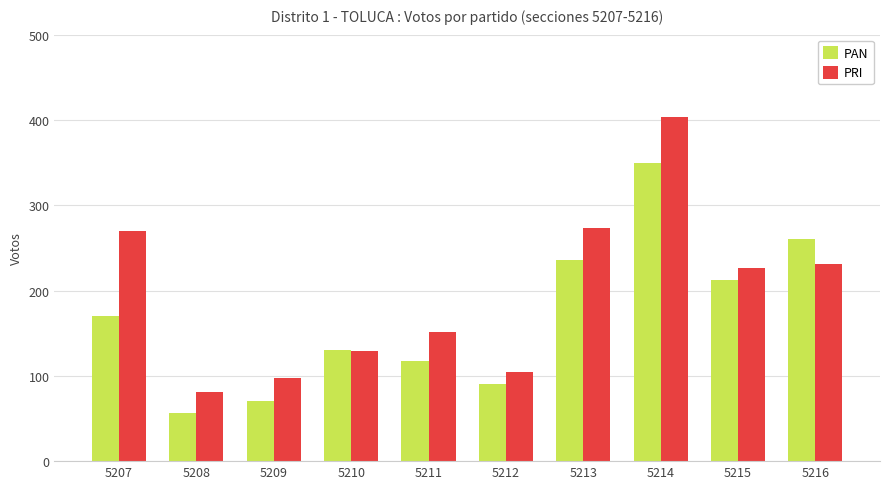

How many bars are there in each group?

2